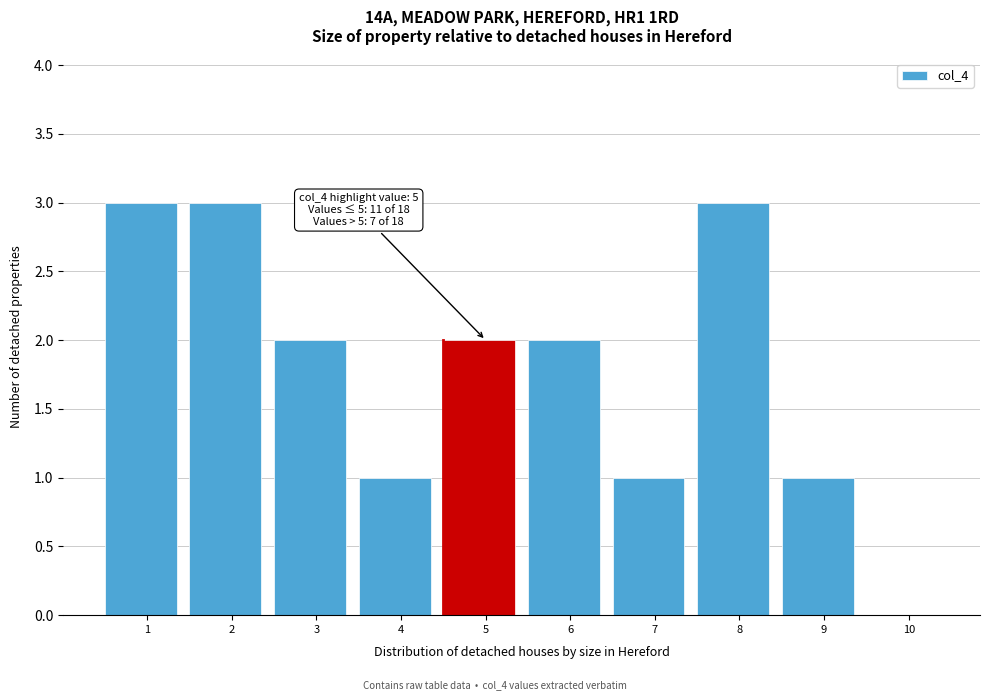

Reading right to left, transcribe all the data shown in this chart.

10=0	9=1	8=3	7=1	6=2	5=2	4=1	3=2	2=3	1=3